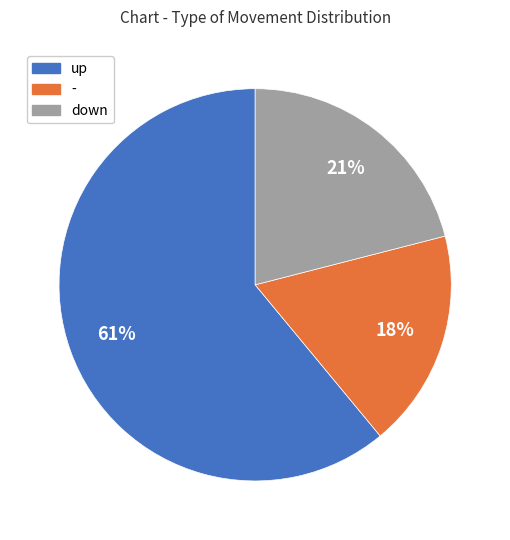

Does any single category account for the majority?

Yes